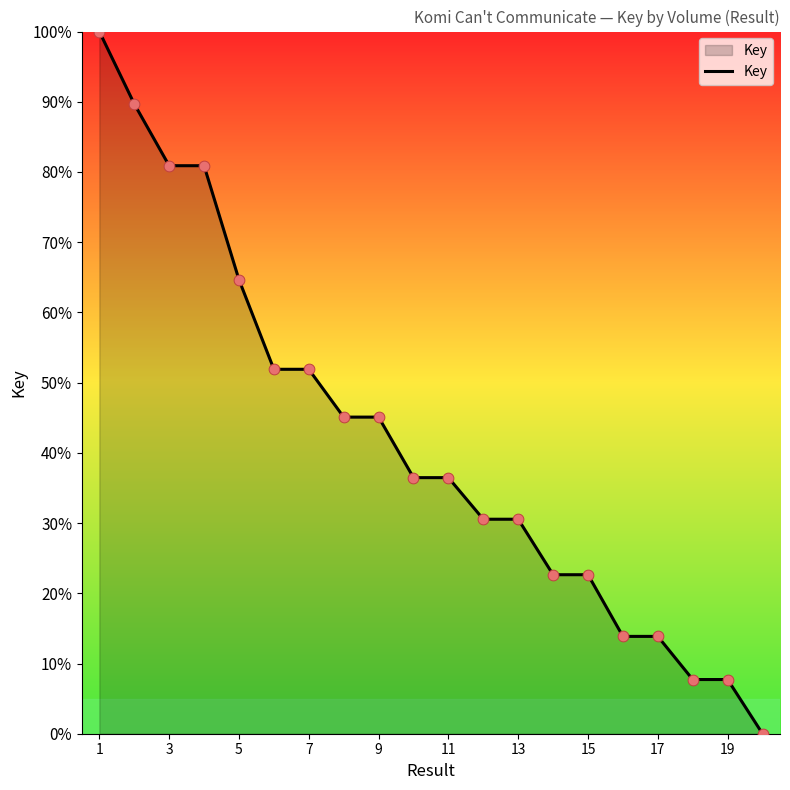

What is the difference between the maximum and minimum values?

100.0